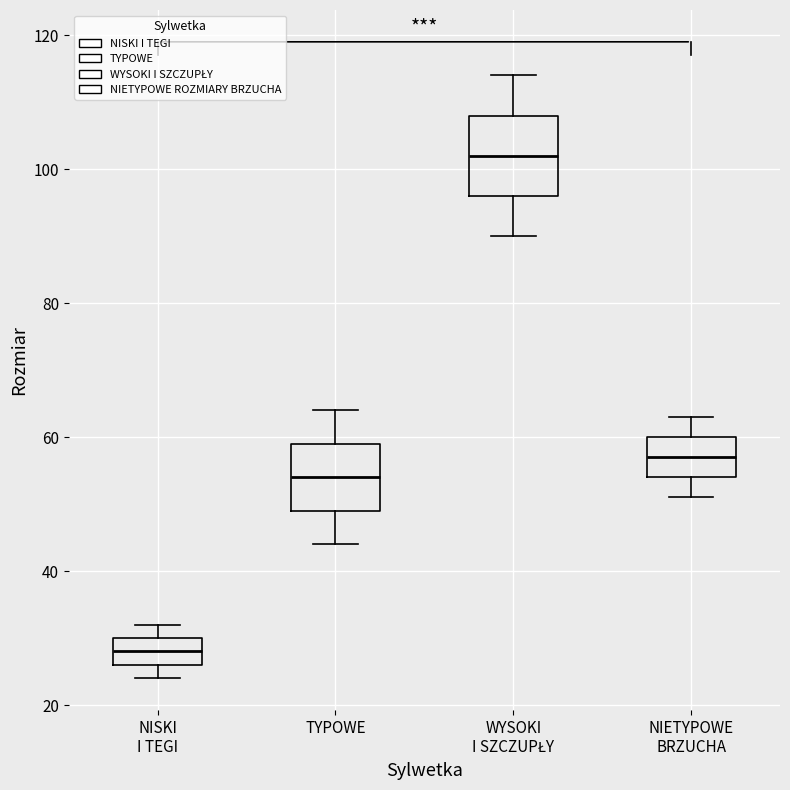

Where does the upper whisker of the box for TYPOWE end on the y-axis? The values are not printed on the chart, so give them approximately, as read against the axis.

64